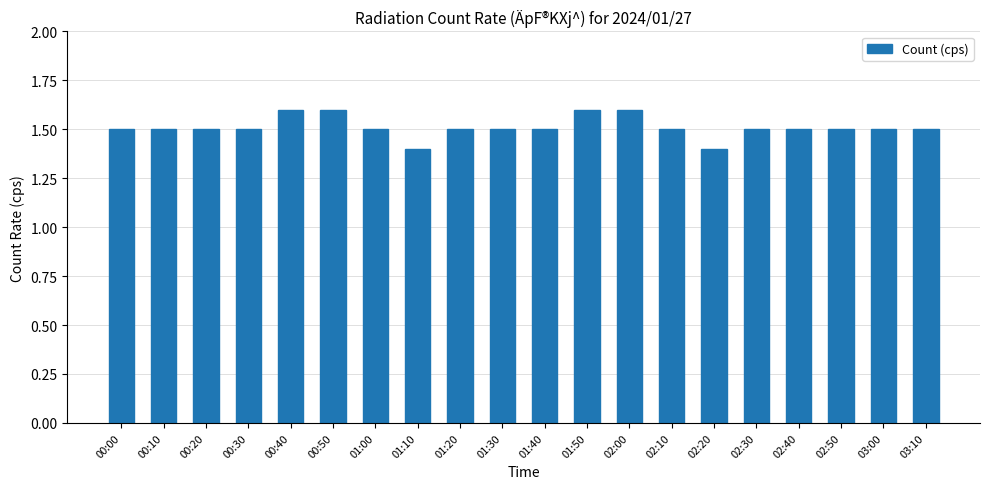

How many bars are there in total?

20